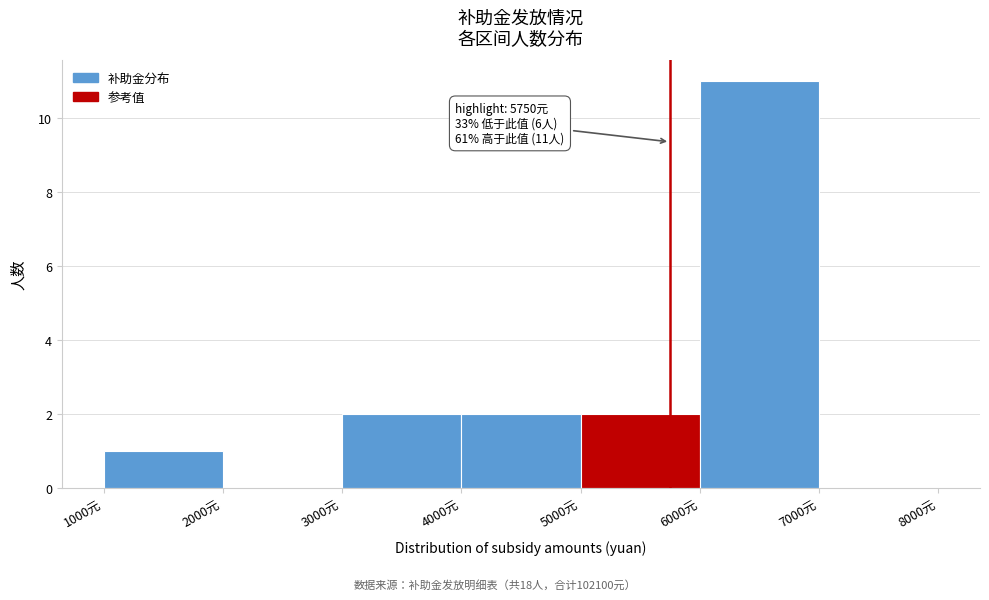

Over which range of the x-axis is the bar tallest?

6000 to 7000